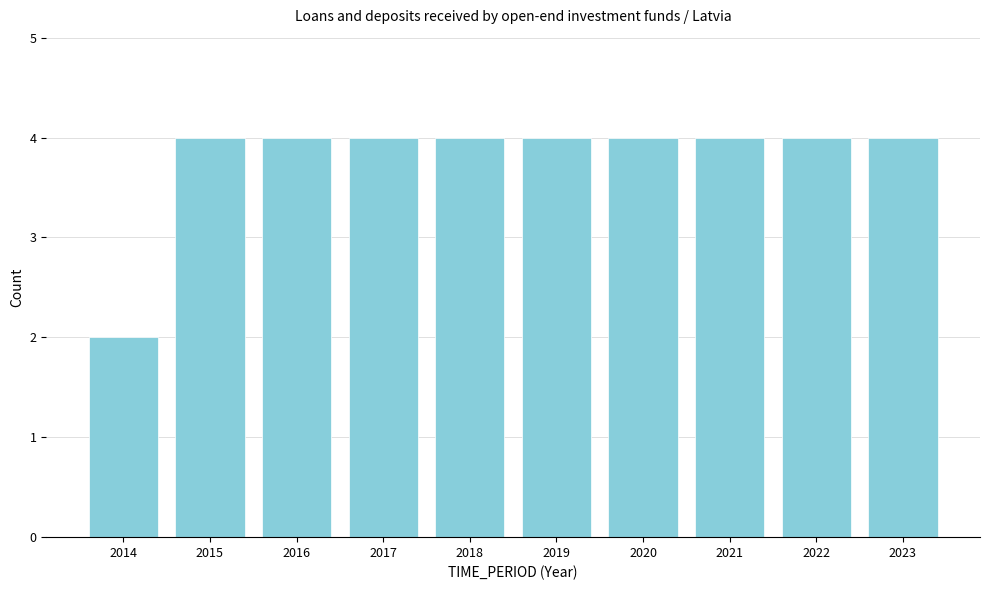

Reading left to right, list all the values displayed in this chart.

2014=2	2015=4	2016=4	2017=4	2018=4	2019=4	2020=4	2021=4	2022=4	2023=4